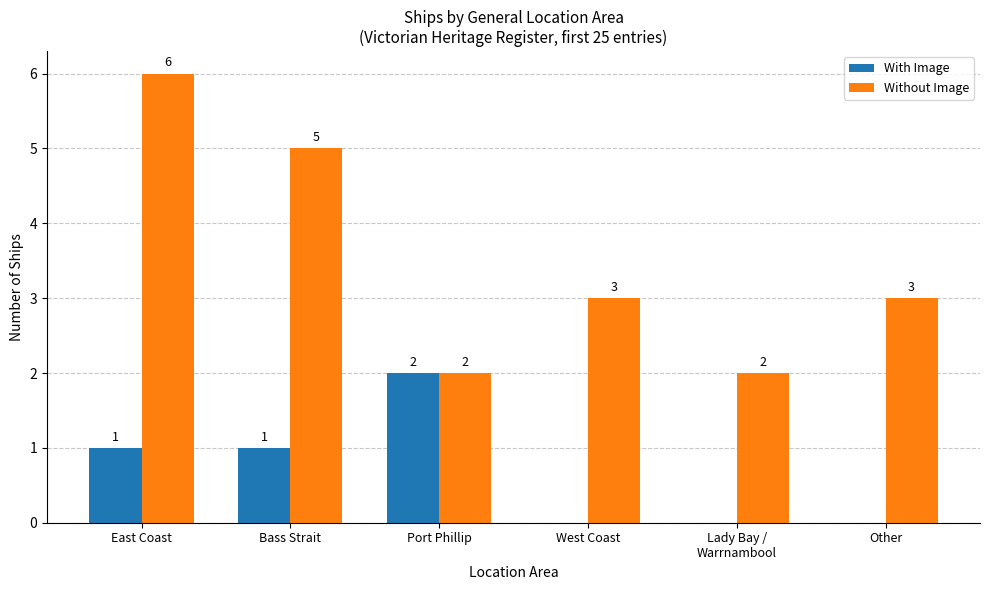

Which series changed the most between East Coast and Other?

Without Image